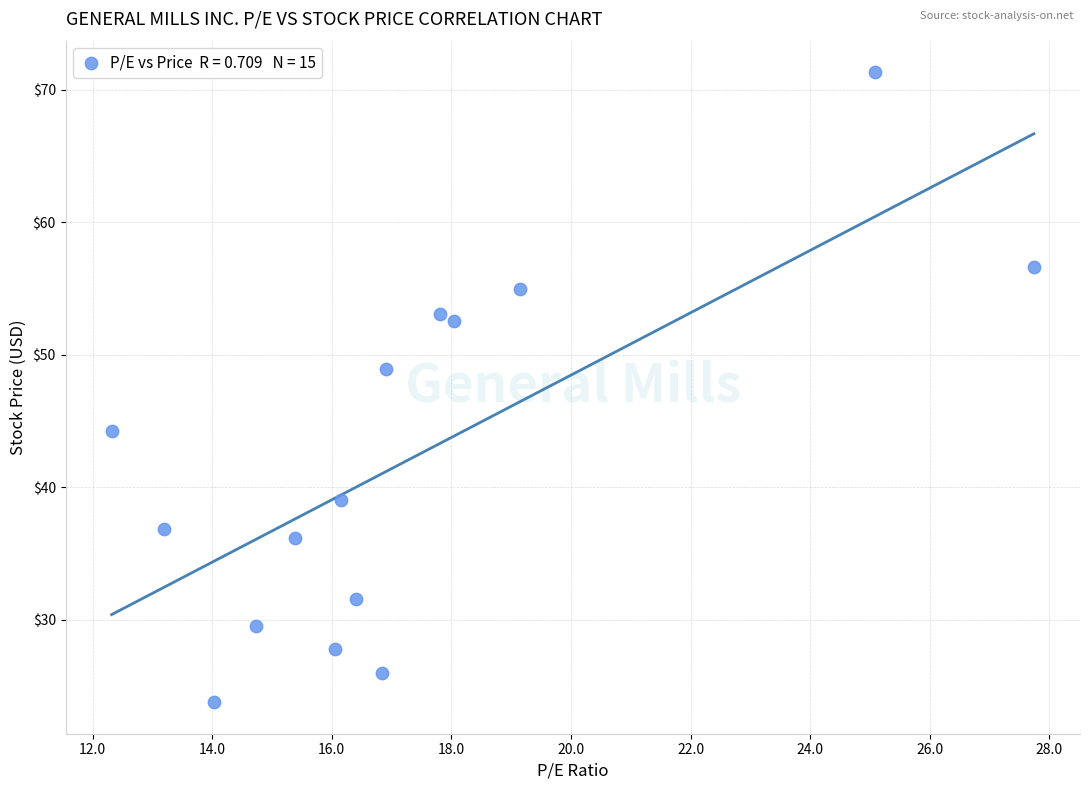

What is the range of X values (max minus min)?

15.4